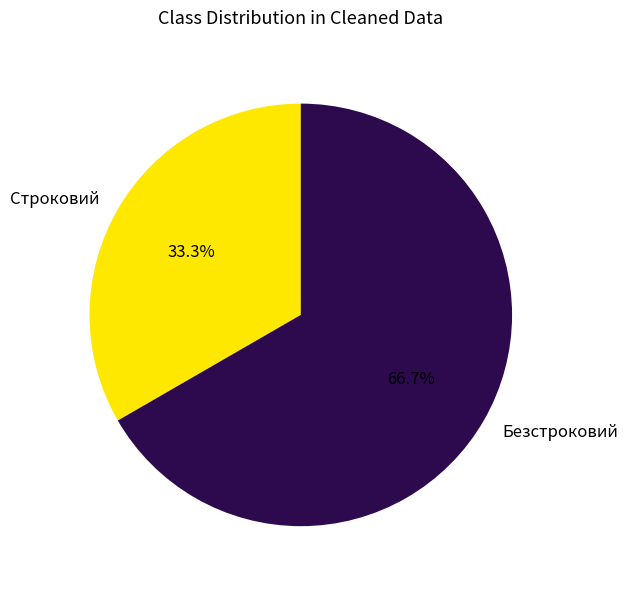

How many segments does this pie chart have?

2